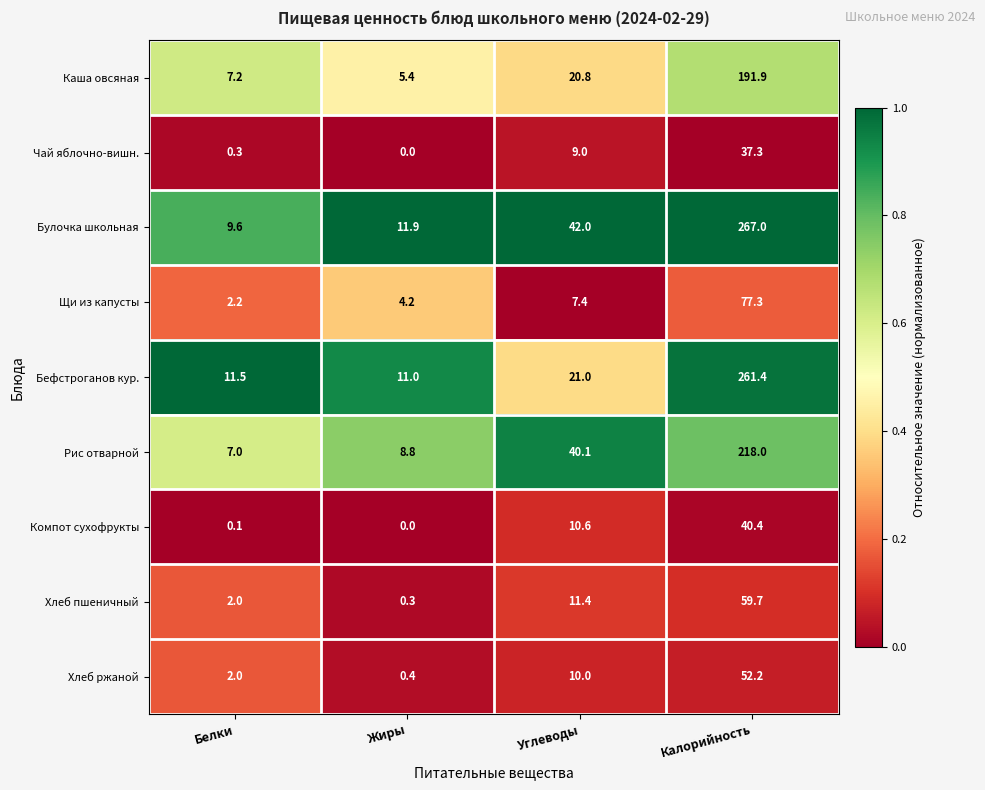

Which series has the largest range (max minus min)?

Булочка школьная